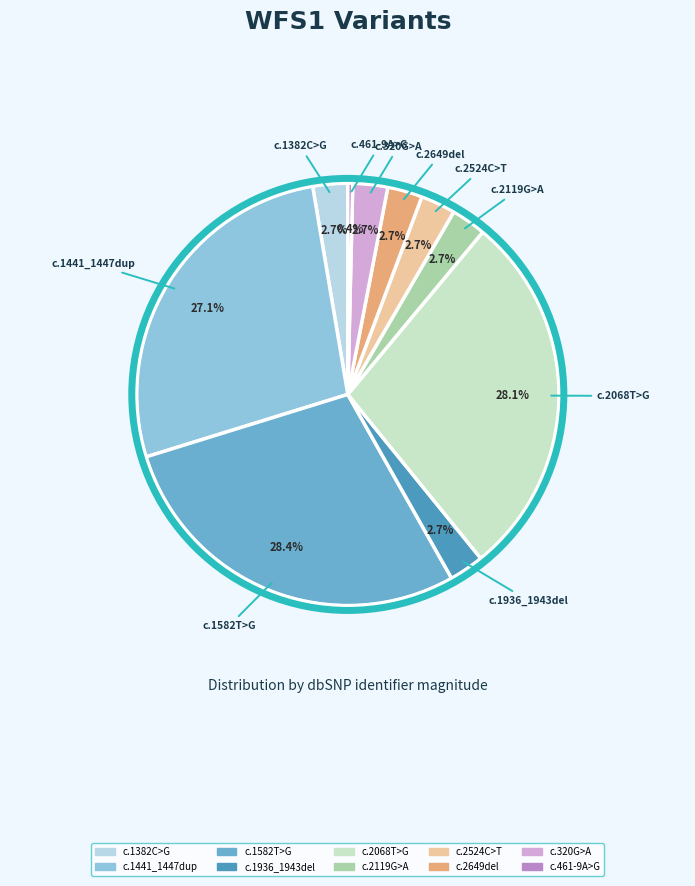

Combined, do c.2068T>G and c.1936_1943del account for over 50%?

No